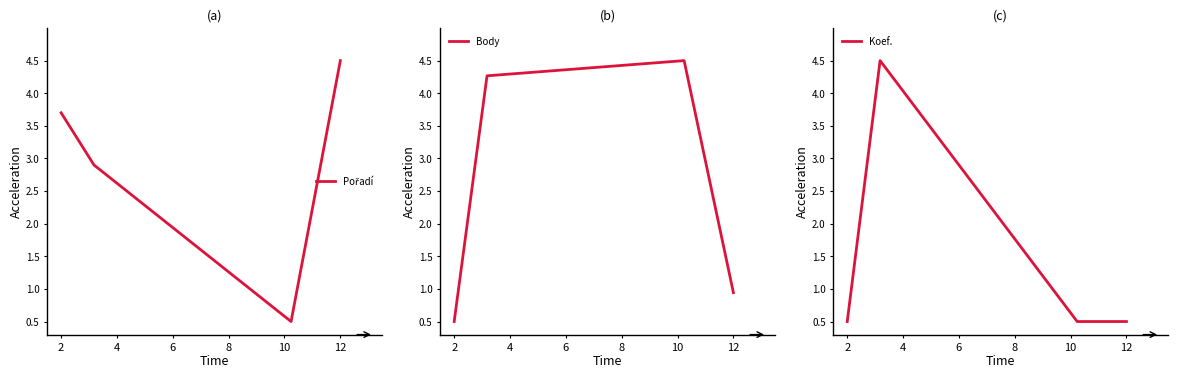

True or false: Body has more than 0 points higher than both neighbors.

True